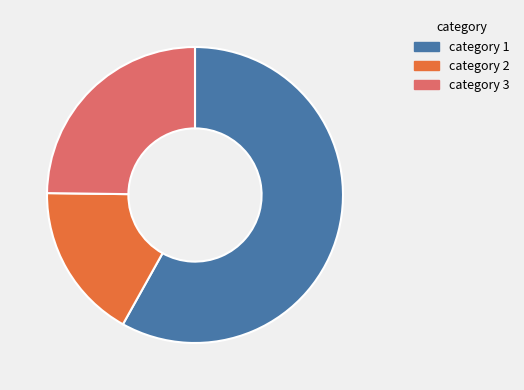

Does any single category account for the majority?

Yes